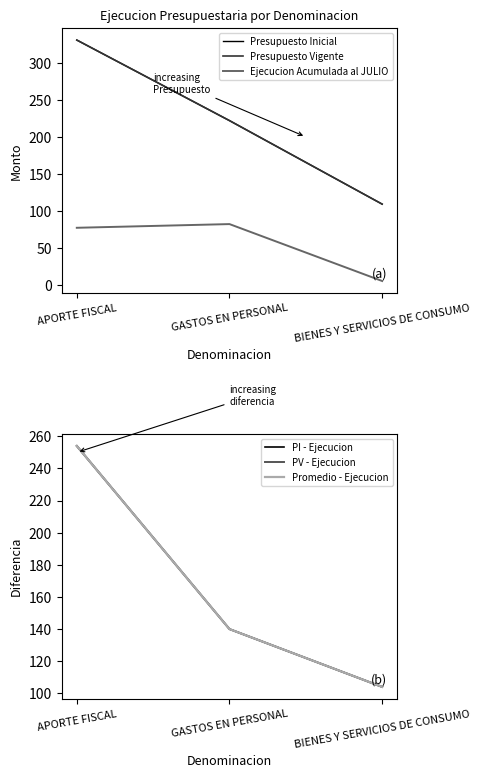

At how many categories does at least one series exceed 192?

2